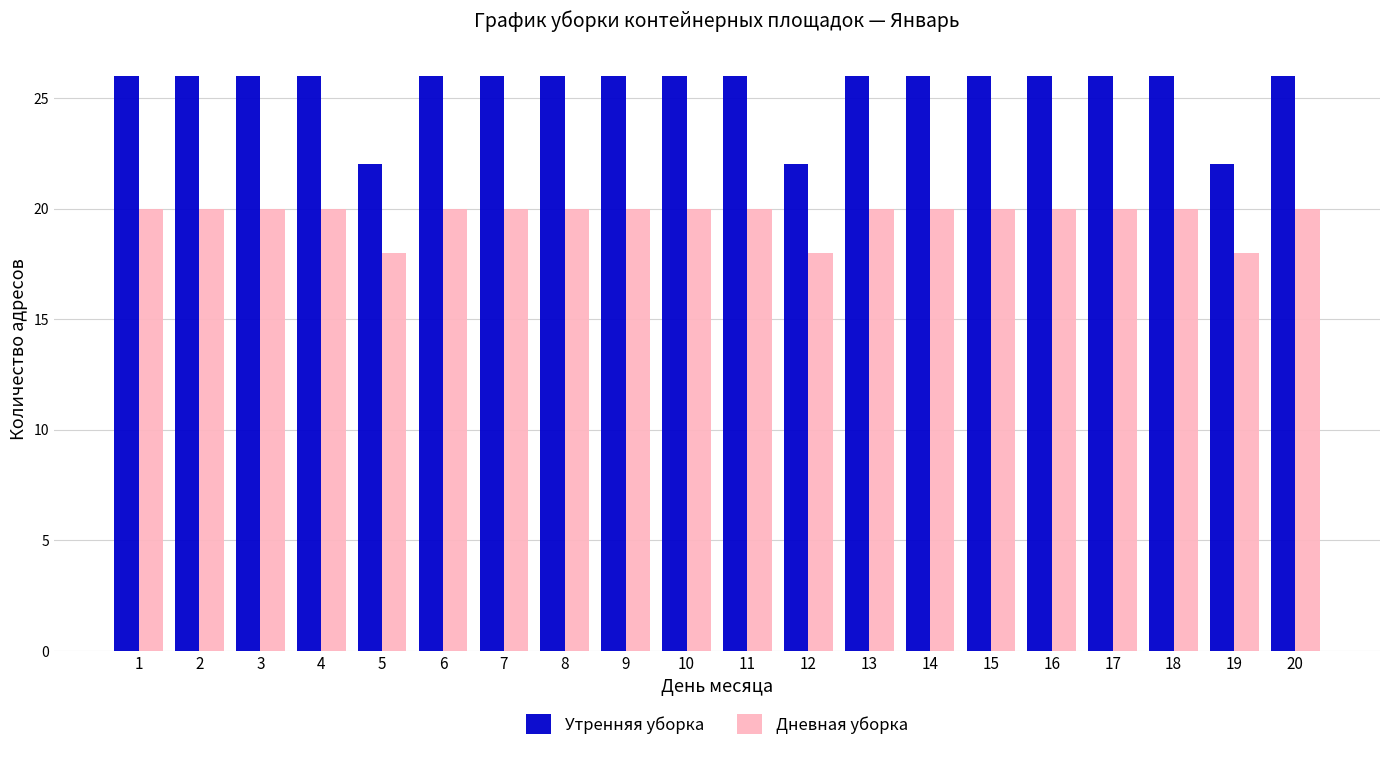

What is the average value of the Дневная уборка series?

20